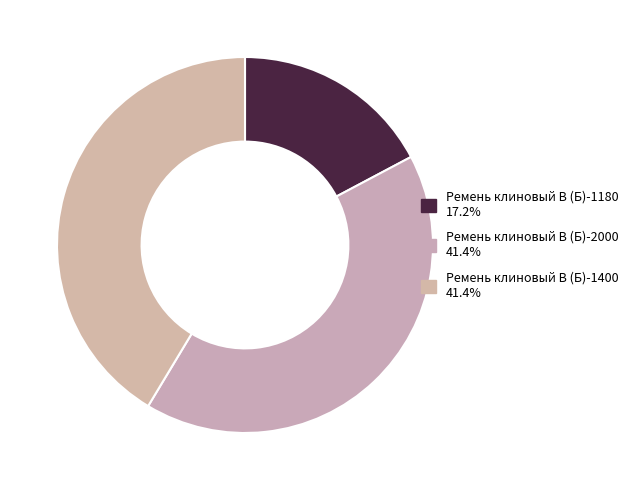

To the nearest percent, what percentage of the pie is Ремень клиновый В (Б)-2000?

41%